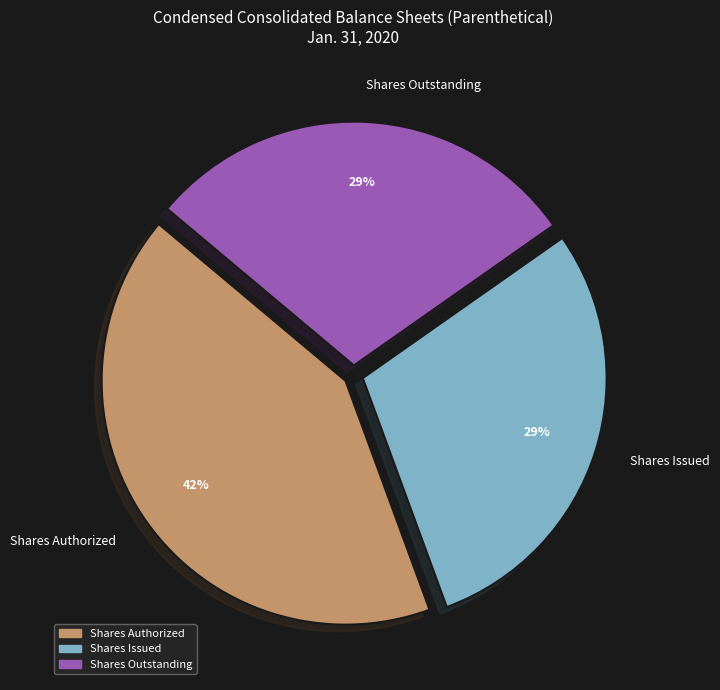

Is there a majority slice in this chart?

No